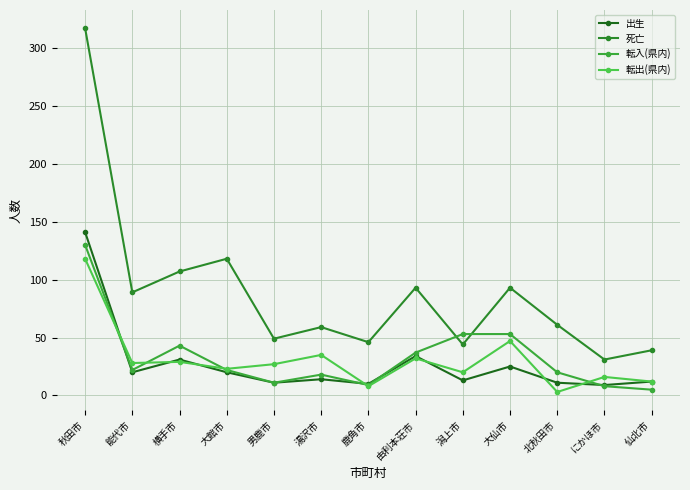

What is the difference between the second highest and second lowest values in the 死亡 series?

79